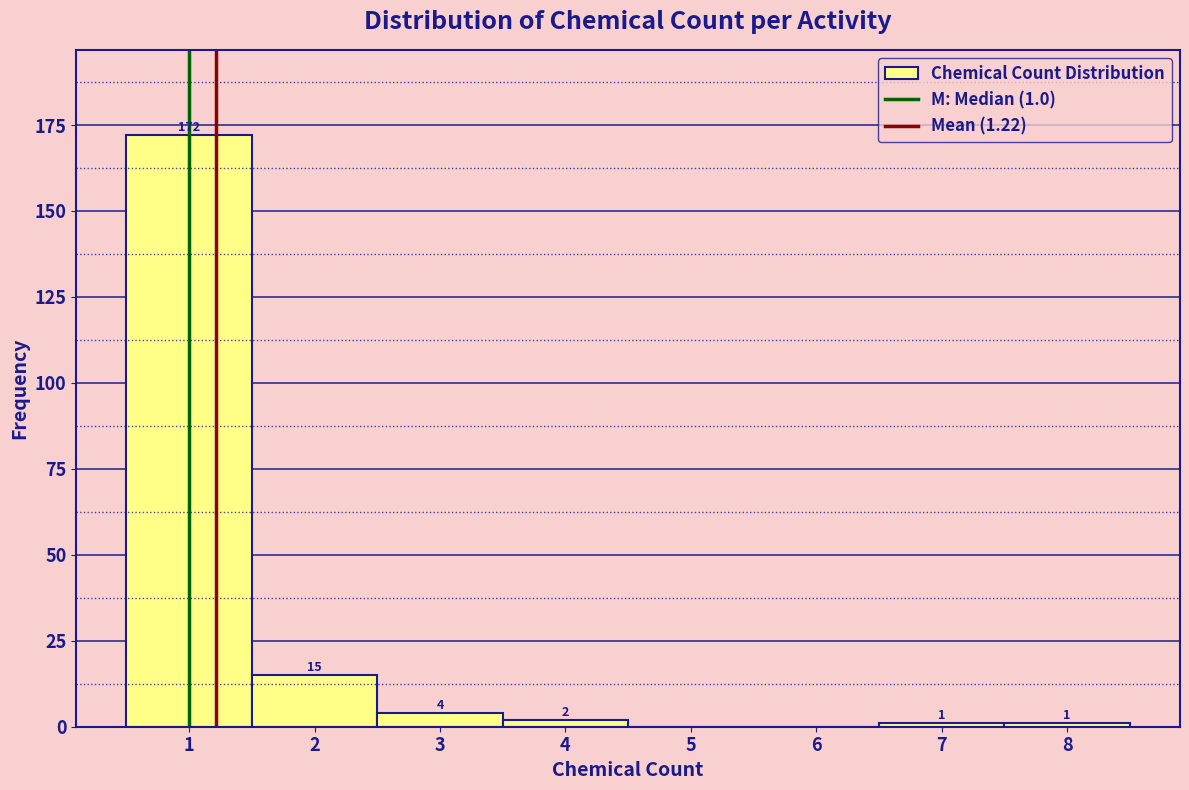

Over which range of the x-axis is the bar tallest?

0.5 to 1.5